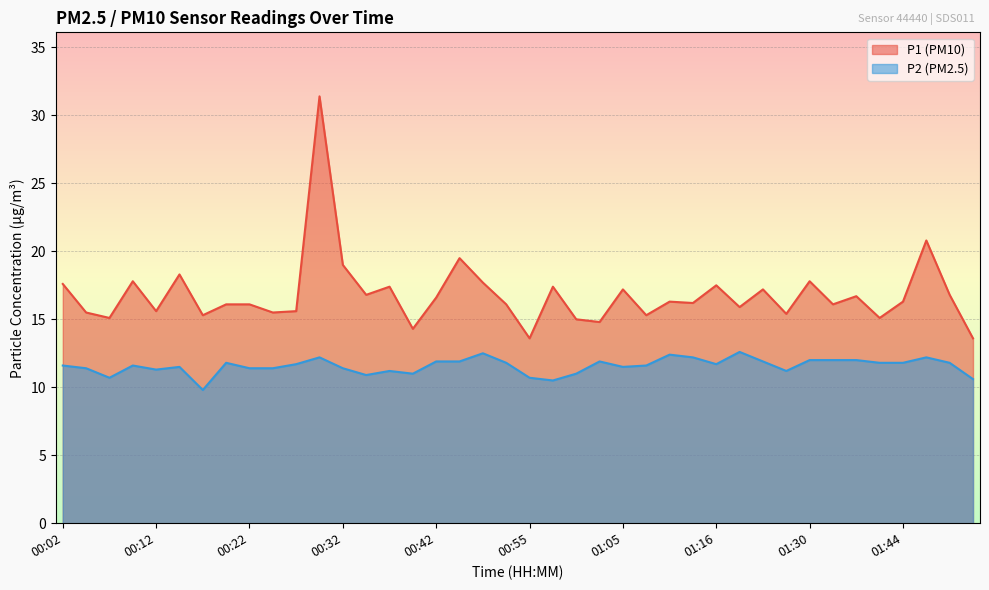

How many lines are shown in the chart?

2